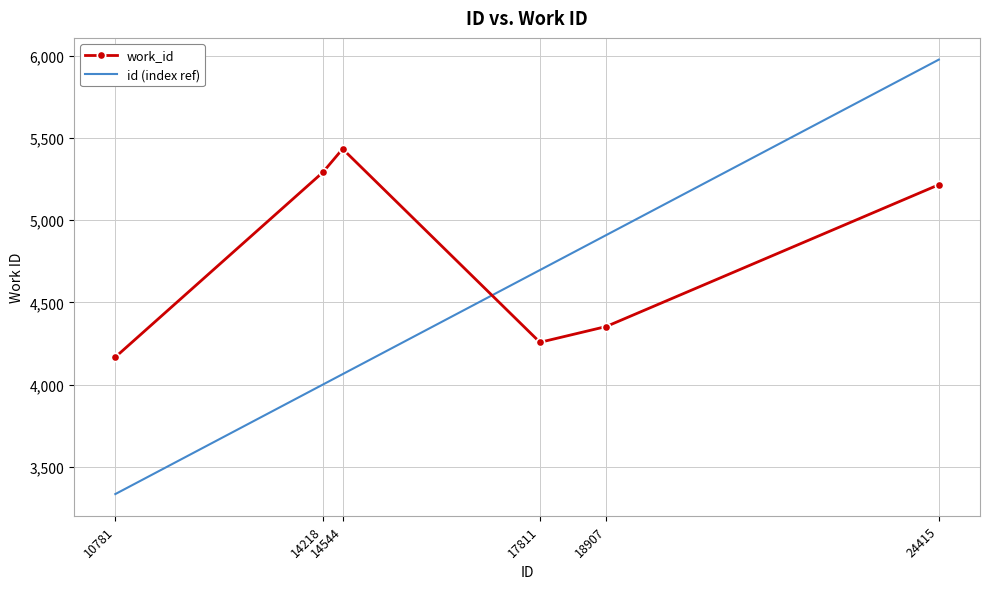

Reading right to left, what are all the values shown in this chart?

work_id: 24415=5216.0	18907=4353.0	17811=4257.0	14544=5434.0	14218=5292.0	10781=4167.0
id (index ref): 24415=5977.4	18907=4909.3	17811=4696.8	14544=4063.3	14218=4000.1	10781=3333.6